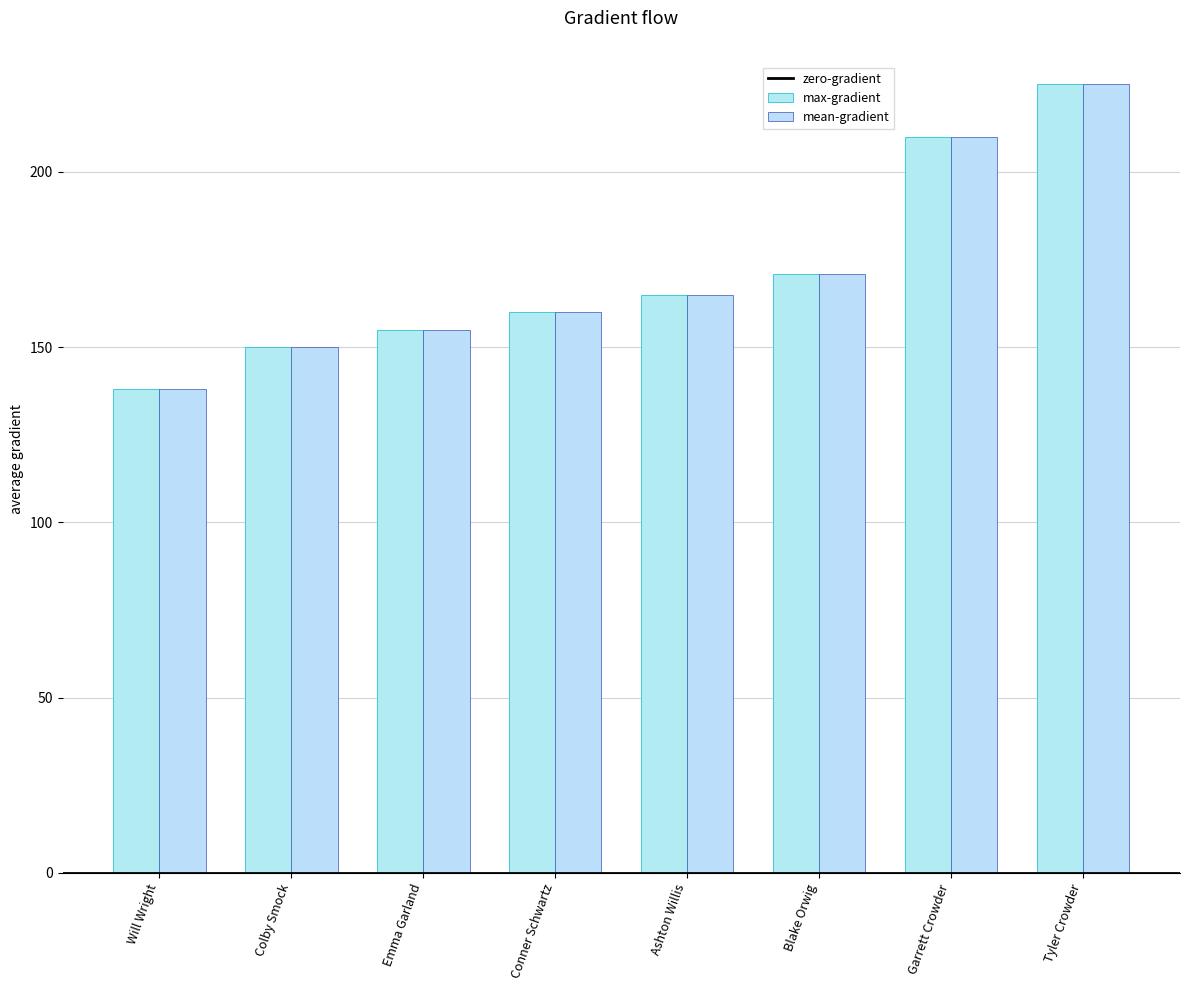

Reading right to left, what are all the values shown in this chart?

max-gradient: 225	210	171	165	160	155	150	138
mean-gradient: 225	210	171	165	160	155	150	138